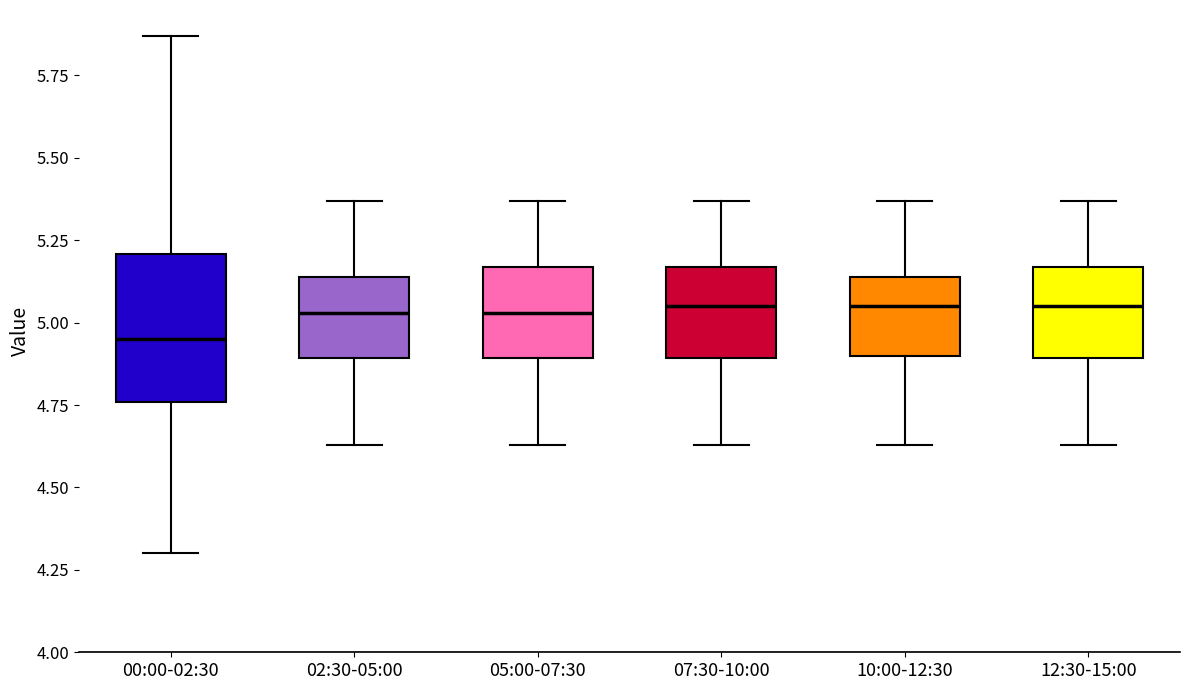

Reading left to right, read every box against the y-axis: the position of its median line, the range the box covers, and the ends of its whiskers. The values are not printed on the chart, so give them approximately, as read against the axis.

00:00-02:30: median 4.95, box 4.75 to 5.20, whiskers 4.30 to 5.85
02:30-05:00: median 5.05, box 4.90 to 5.15, whiskers 4.65 to 5.35
05:00-07:30: median 5.05, box 4.90 to 5.15, whiskers 4.65 to 5.35
07:30-10:00: median 5.05, box 4.90 to 5.15, whiskers 4.65 to 5.35
10:00-12:30: median 5.05, box 4.90 to 5.15, whiskers 4.65 to 5.35
12:30-15:00: median 5.05, box 4.90 to 5.15, whiskers 4.65 to 5.35